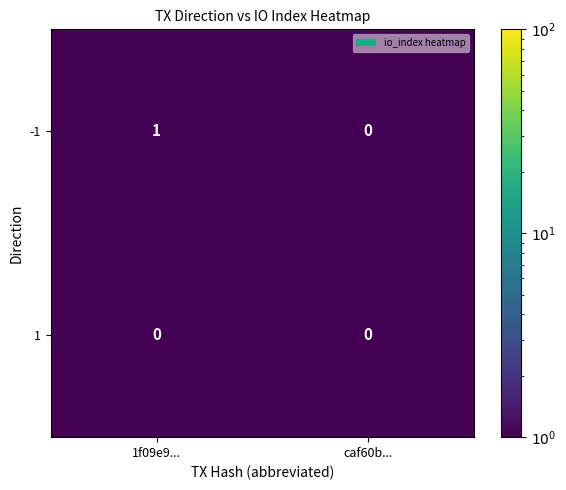

The value of 1 at 1f09e9... is 0. True or false?

True